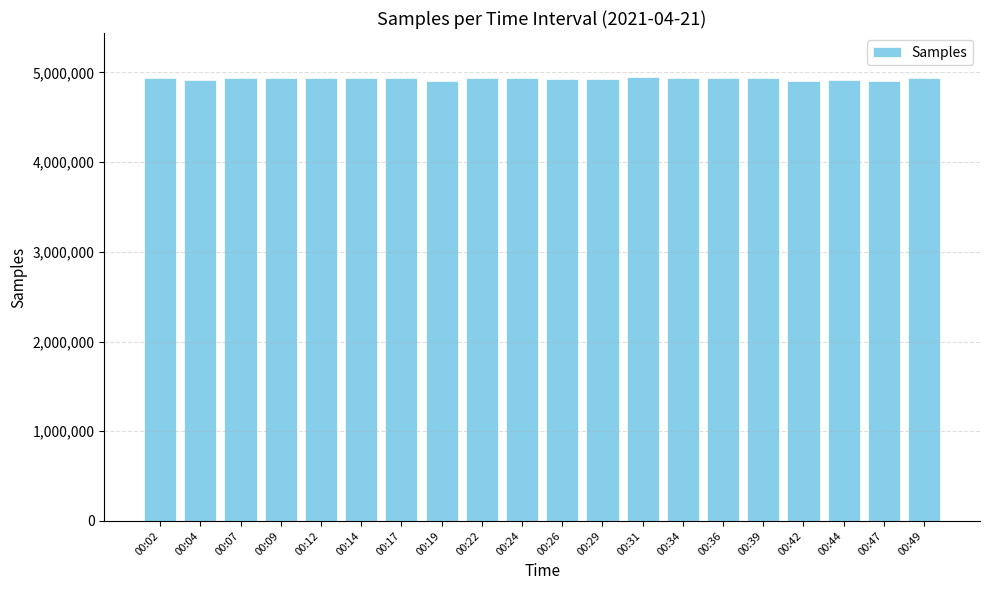

The chart shows a value of 4932756 at 00:34. True or false?

True